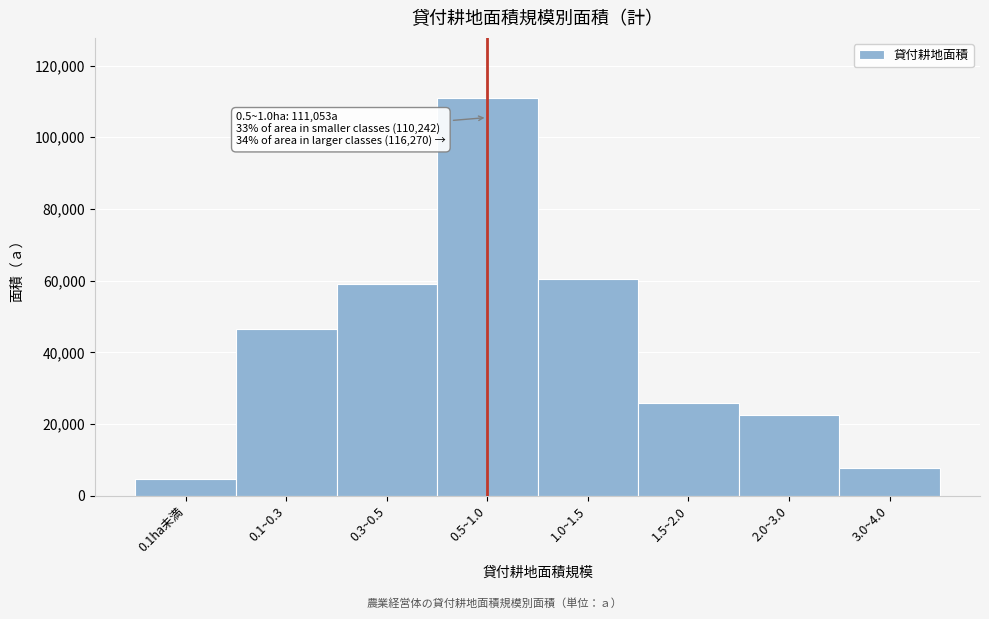

Reading left to right, list all the values displayed in this chart.

0.1ha未満=4556	0.1~0.3=46644	0.3~0.5=59042	0.5~1.0=111053	1.0~1.5=60373	1.5~2.0=25800	2.0~3.0=22397	3.0~4.0=7700